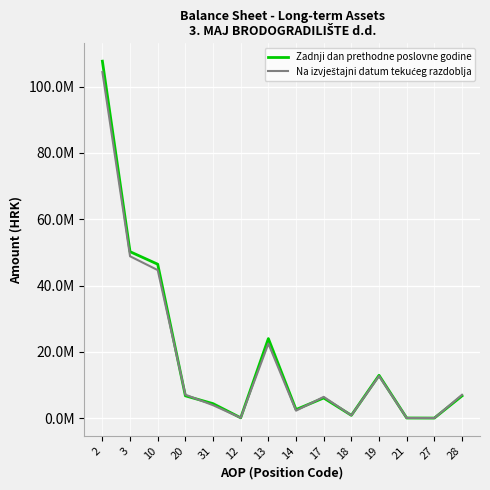

Does the chart display data point markers on the line(s)?

No